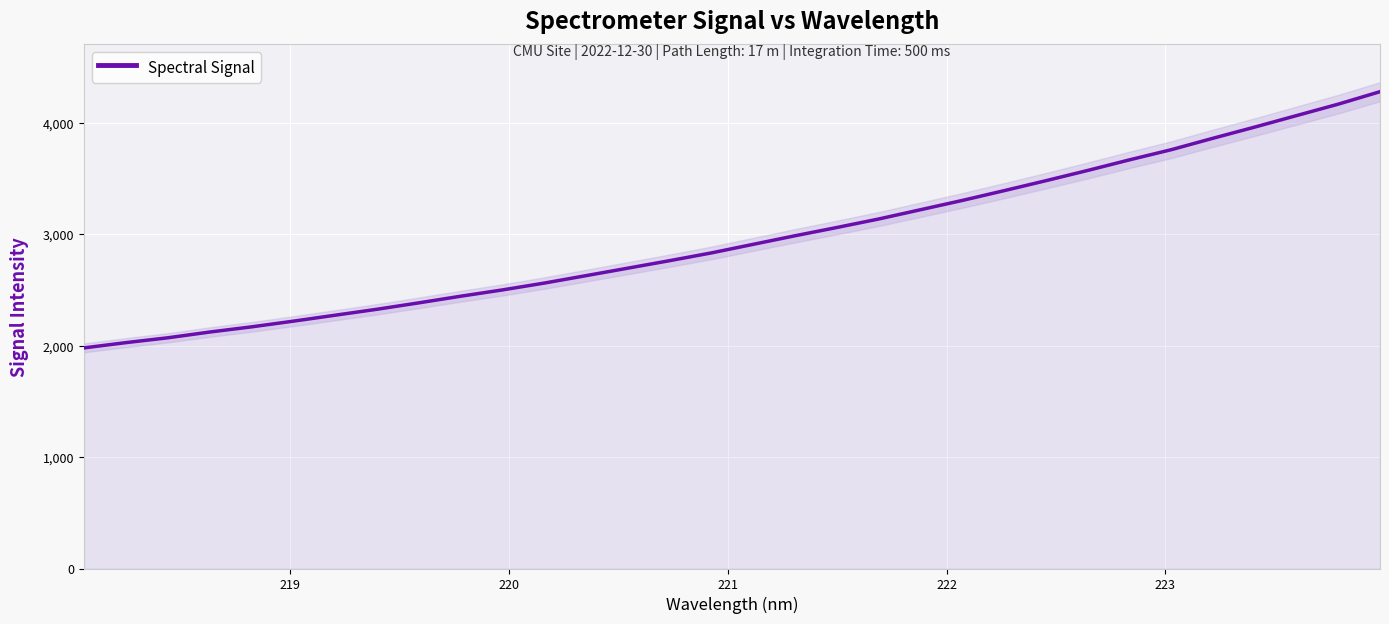

What is the maximum value for Spectral Signal?

4280.9